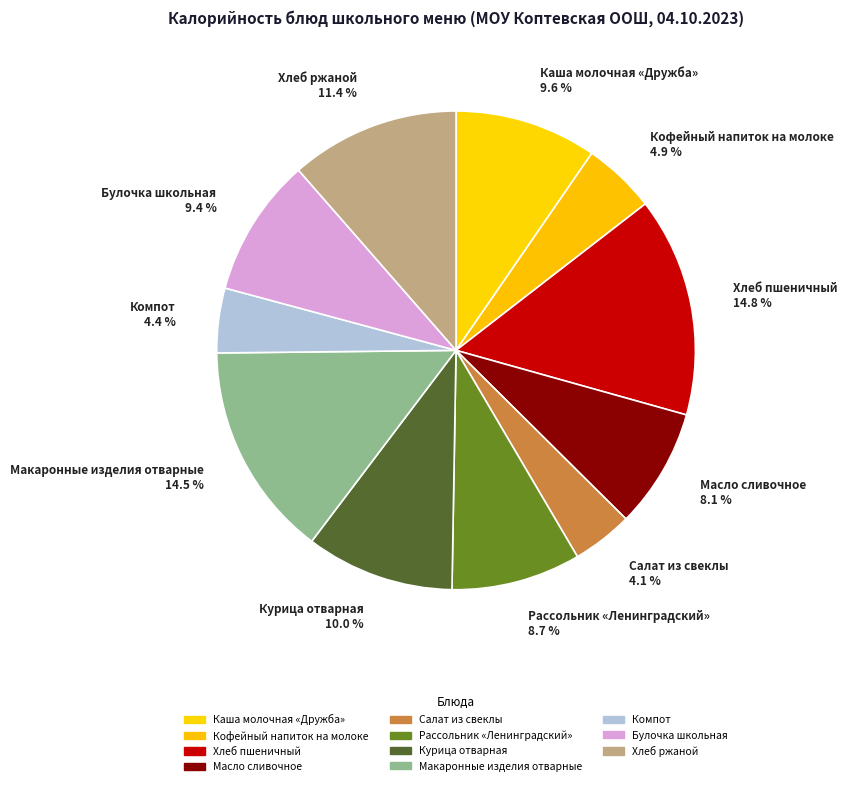

Combined, what portion of the pie is Хлеб ржаной and Каша молочная «Дружба»?

21.0%